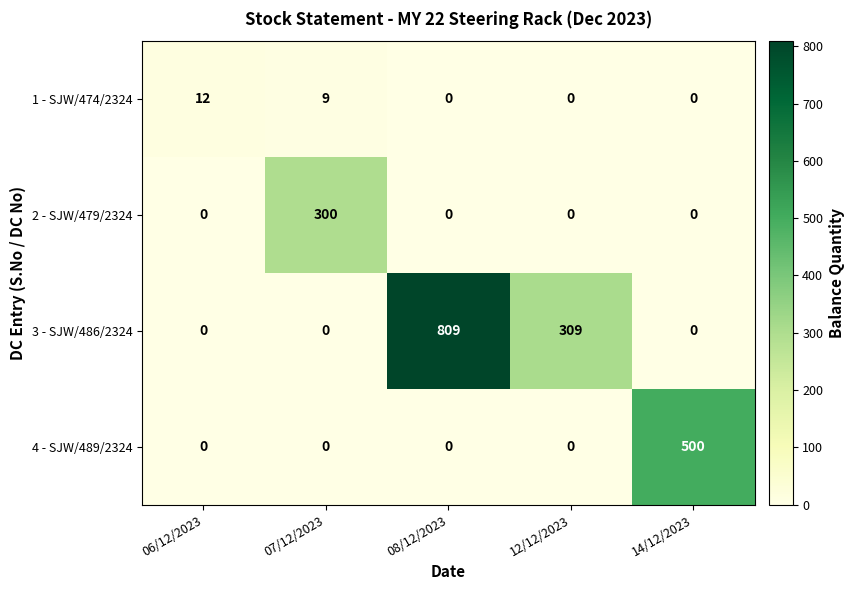

The 2 - SJW/479/2324 series shows -139 at 12/12/2023. True or false?

False